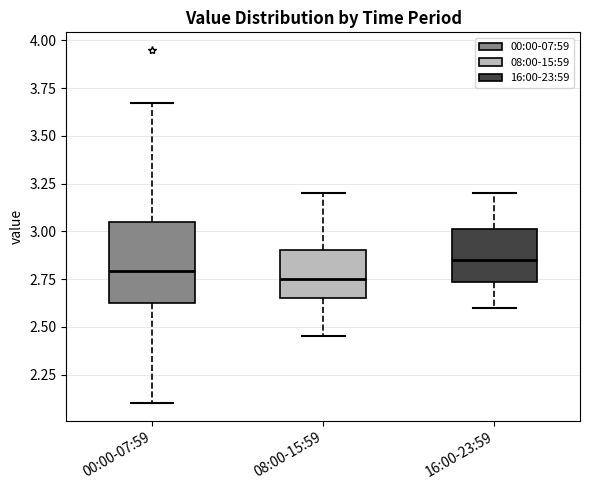

Reading left to right, read every box against the y-axis: the position of its median line, the range the box covers, and the ends of its whiskers. The values are not printed on the chart, so give them approximately, as read against the axis.

00:00-07:59: median 2.80, box 2.60 to 3.05, whiskers 2.10 to 3.65
08:00-15:59: median 2.75, box 2.65 to 2.90, whiskers 2.45 to 3.20
16:00-23:59: median 2.85, box 2.75 to 3.00, whiskers 2.60 to 3.20